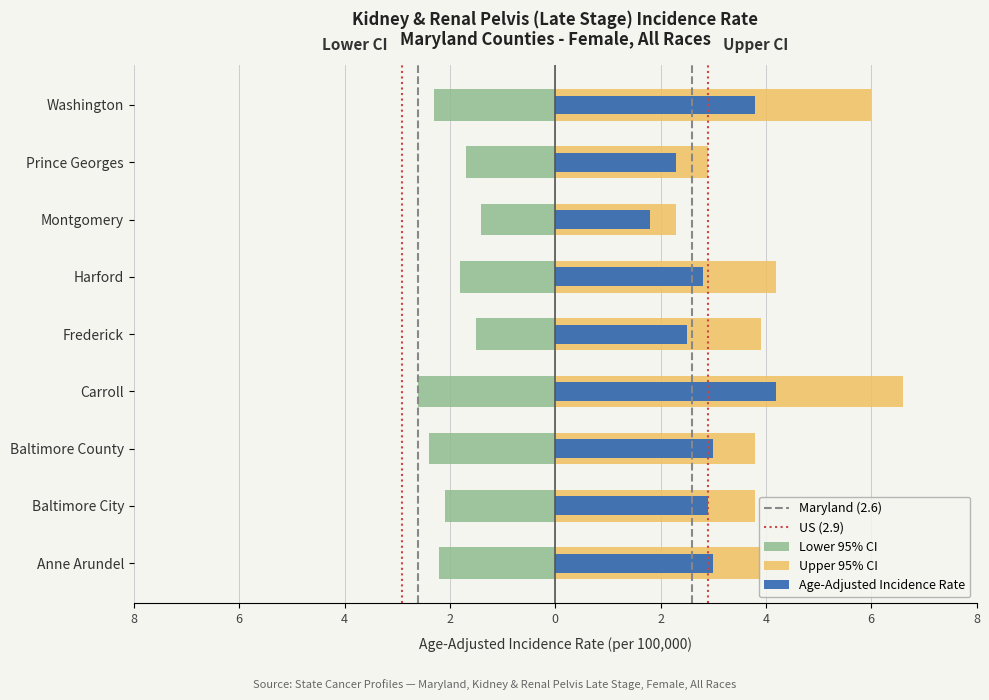

At which label does Upper 95% CI first exceed 3?

Anne Arundel